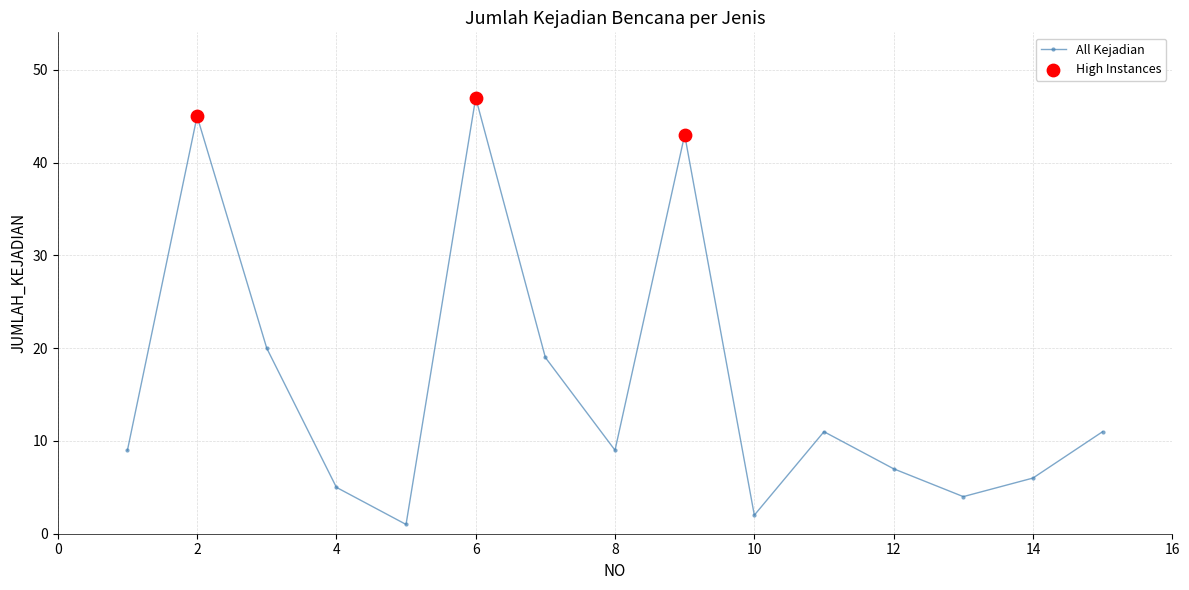

What is the average value?

16